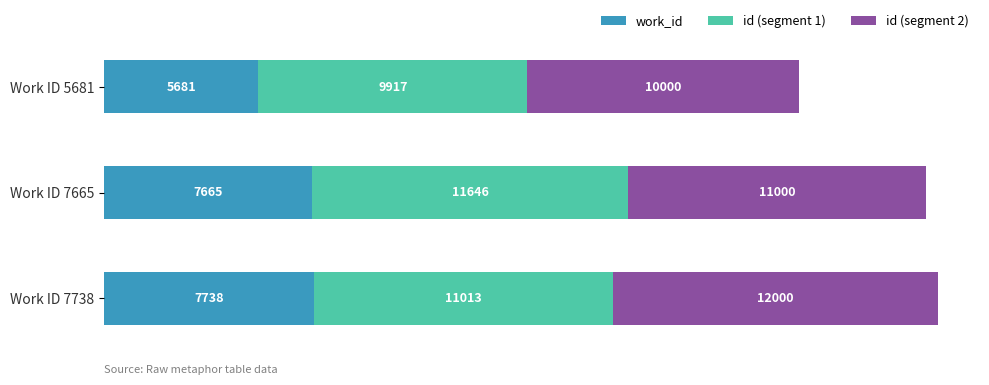

Rank the categories by work_id value from highest to lowest.

Work ID 7738, Work ID 7665, Work ID 5681